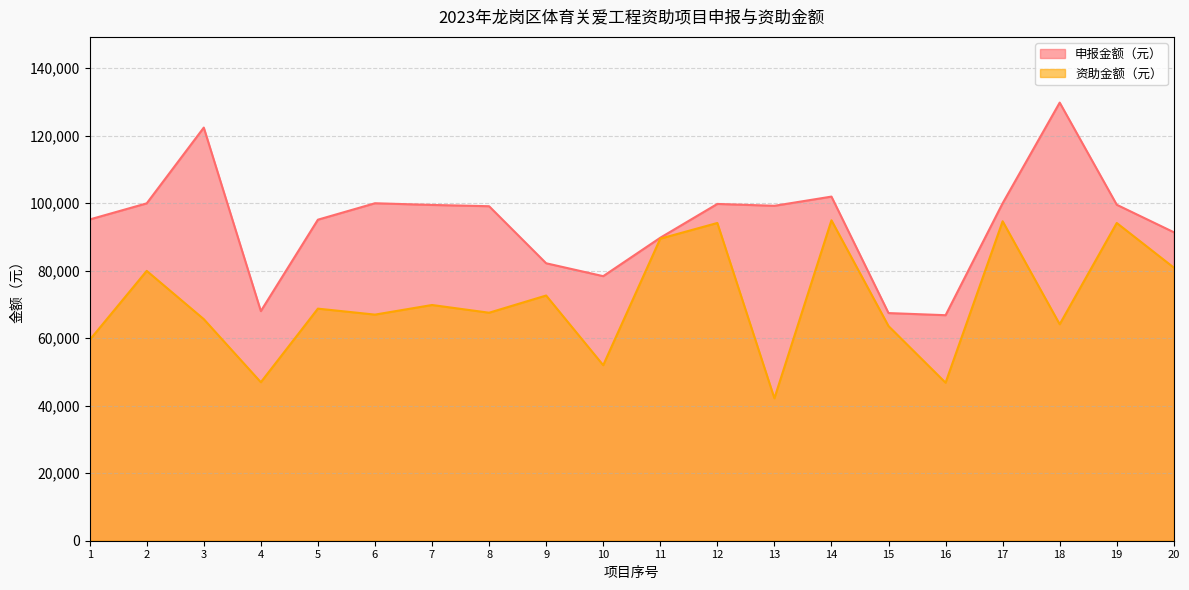

Reading right to left, transcribe all the data shown in this chart.

申报金额（元）: 20=91410.0	19=99552.0	18=129822.0	17=100000.0	16=66827.0	15=67458.0	14=101970.0	13=99243.0	12=99800.0	11=89778.0	10=78395.0	9=82214.0	8=99120.0	7=99500.0	6=100000.0	5=95128.0	4=68040.0	3=122420.0	2=99970.0	1=95195.0
资助金额（元）: 20=80930.0	19=94152.0	18=64139.0	17=94668.0	16=46823.0	15=63606.0	14=94950.0	13=42203.0	12=94152.3	11=89507.0	10=52015.0	9=72659.4	8=67560.8	7=69850.0	6=67000.0	5=68771.0	4=46962.8	3=65657.0	2=79961.7	1=59492.0